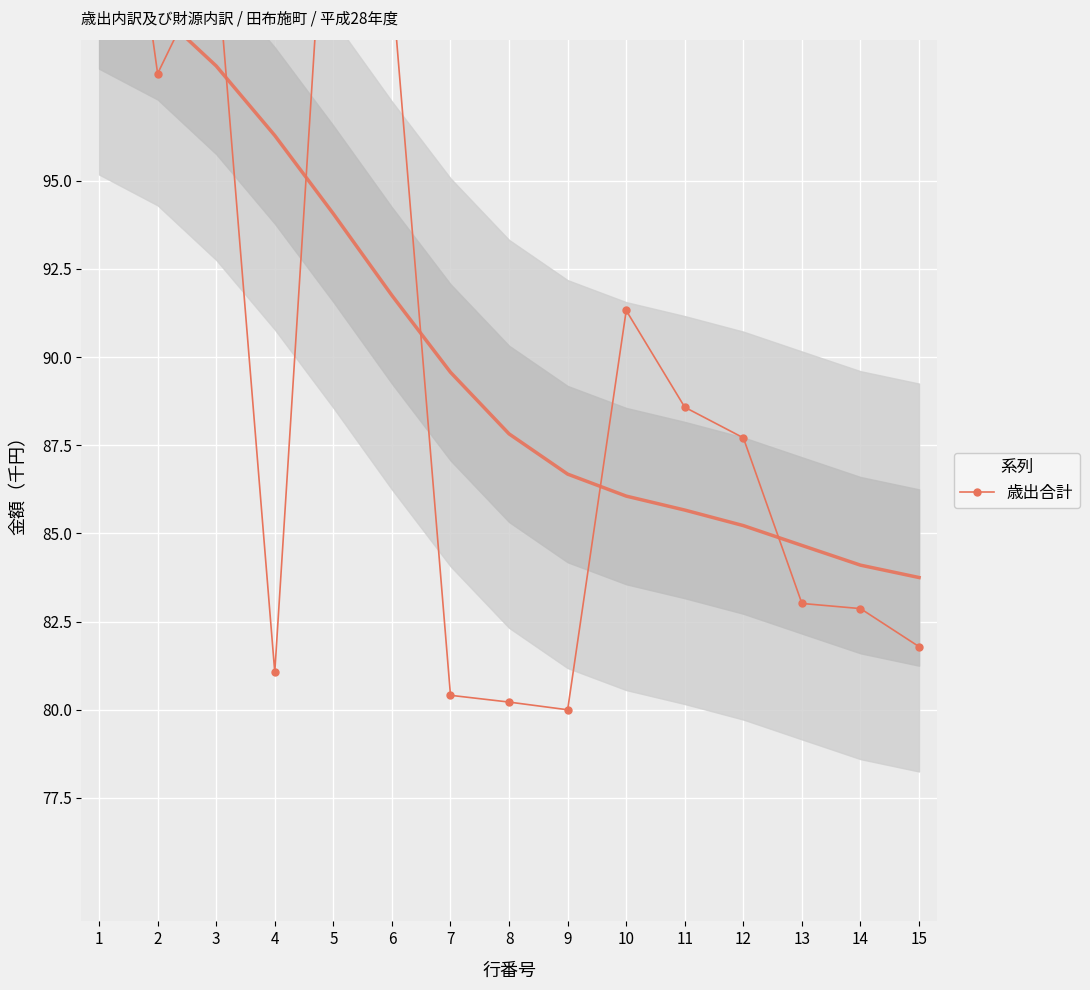

What is the difference between the maximum and second lowest values?

29.8